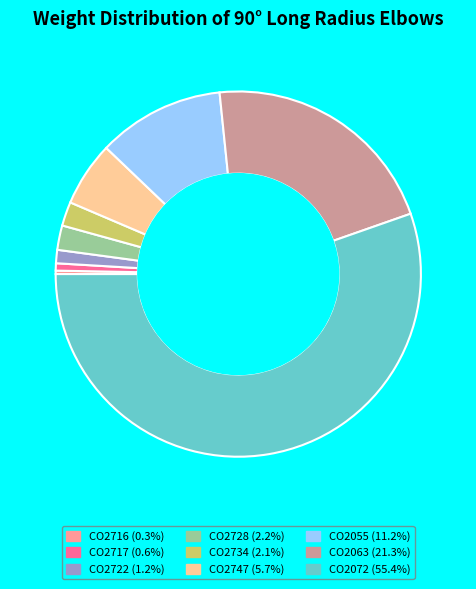

Between CO2055 and CO2063, which is larger?

CO2063